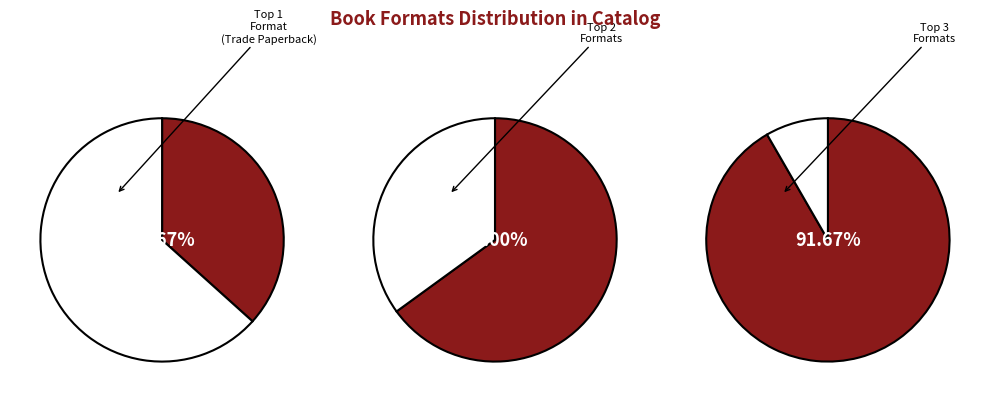

To the nearest percent, what portion does eBook represent?

27%